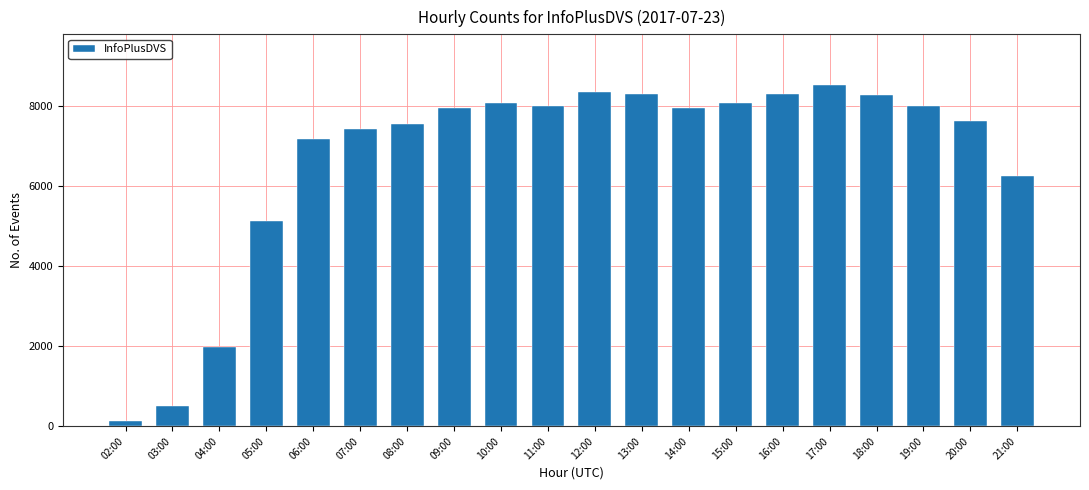

What is the change in value from 08:00 to 09:00?

+412